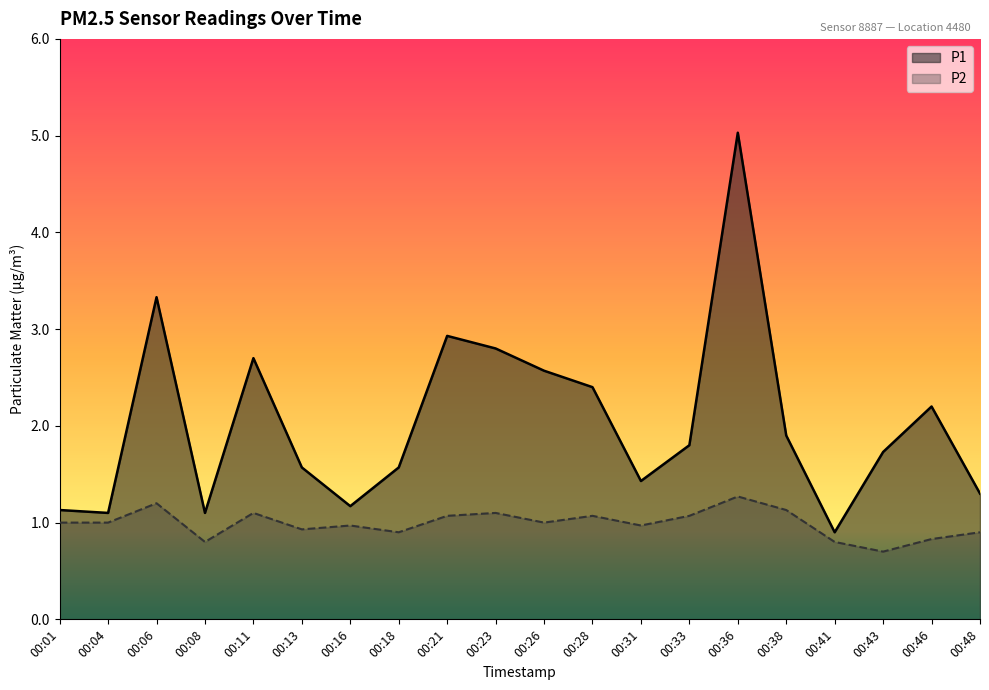

Rank the series at 00:16 from highest to lowest value.

P1, P2